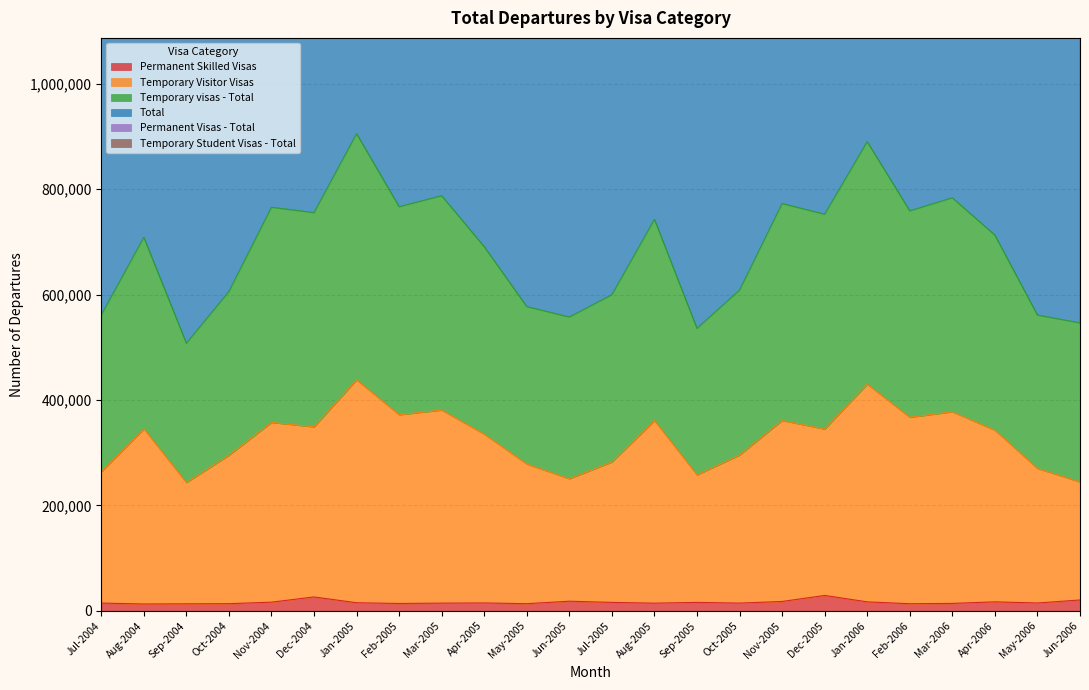

Is it true that Permanent Skilled Visas equals 15920 at Jul-2005?

True